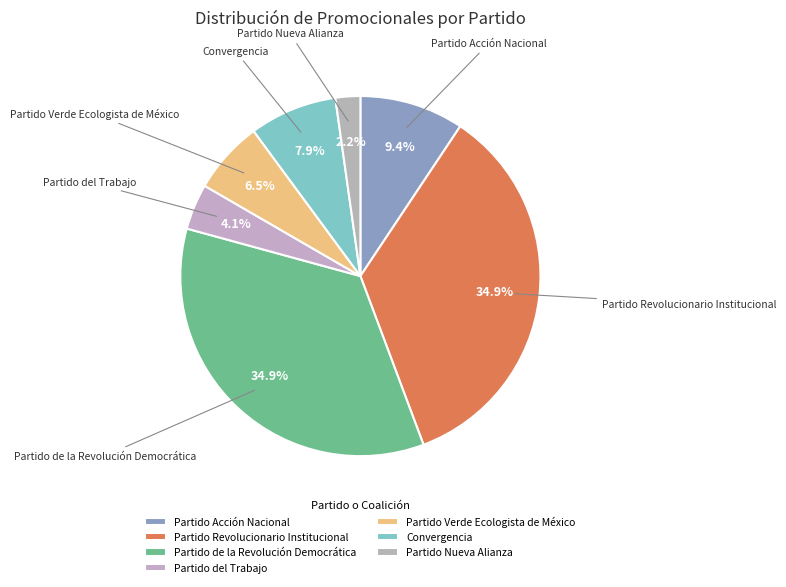

To the nearest percent, what is the average slice percentage?

14%